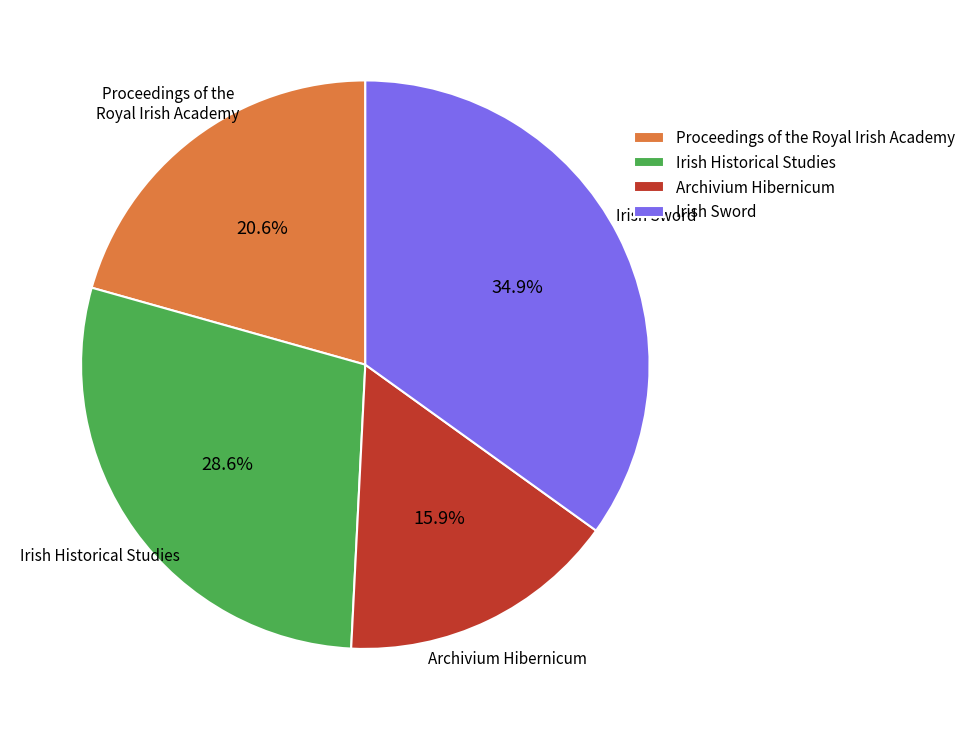

How many slices are in this pie chart?

4